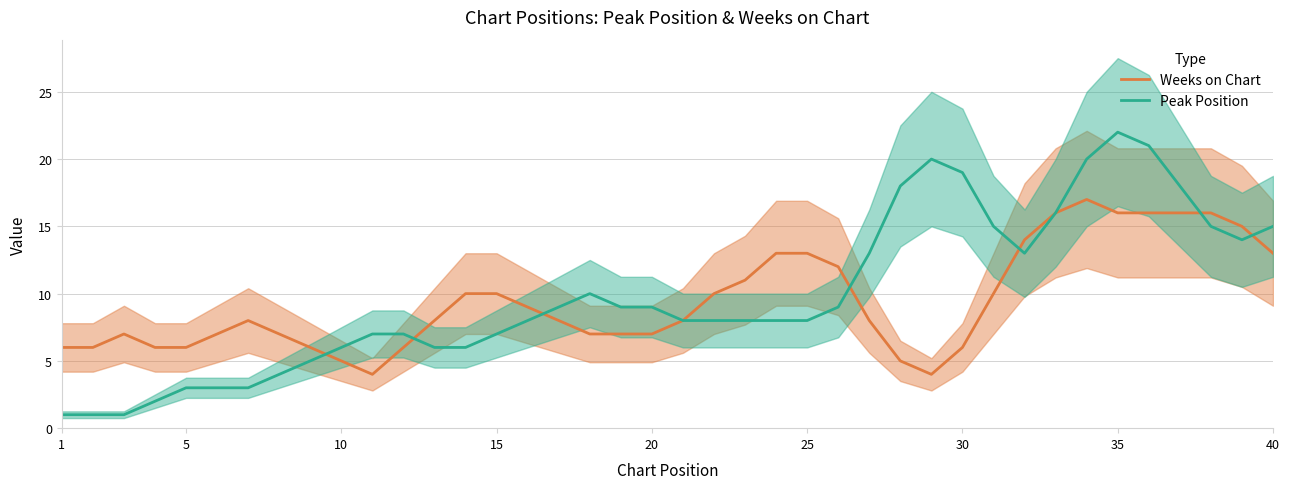

At which category does the chart reach its minimum across all series?

1